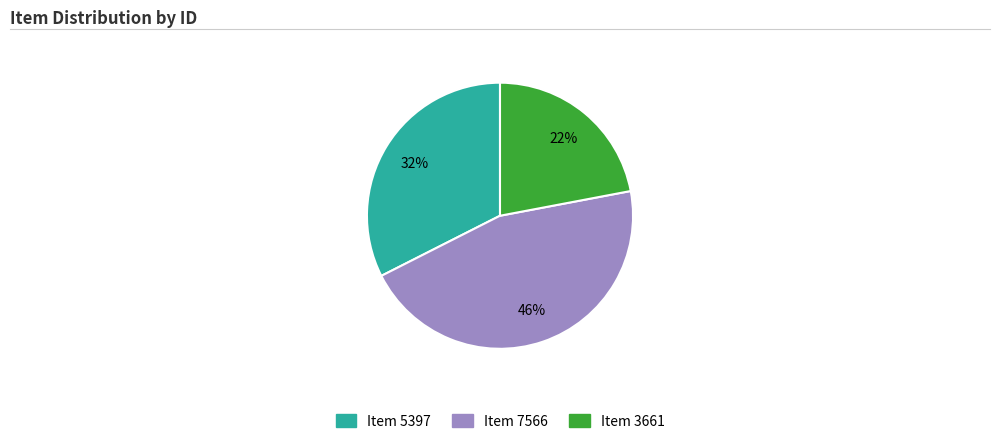

Is it true that Item 3661 is 14% of the pie?

False